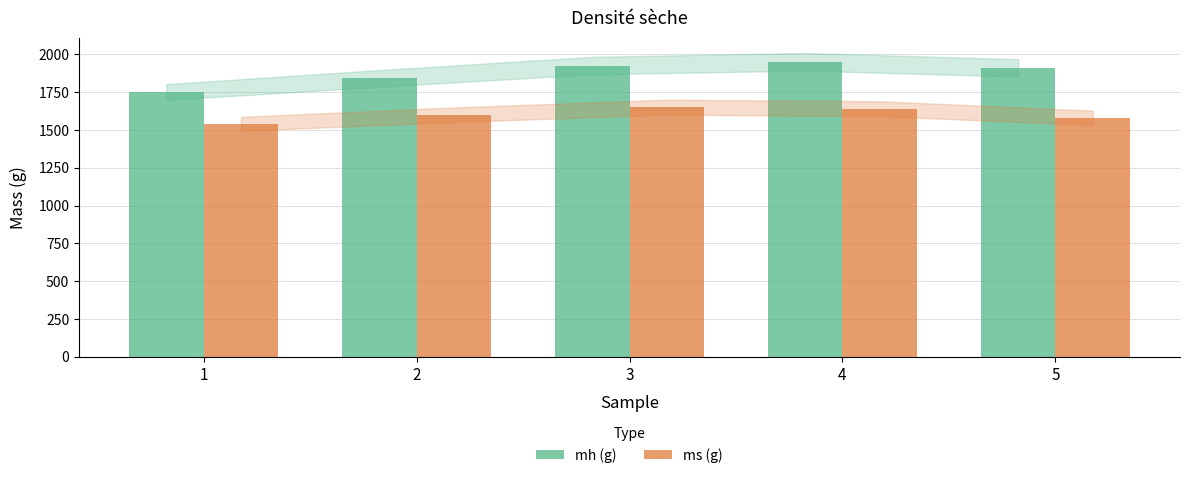

At how many categories does at least one series exceed 1728?

5